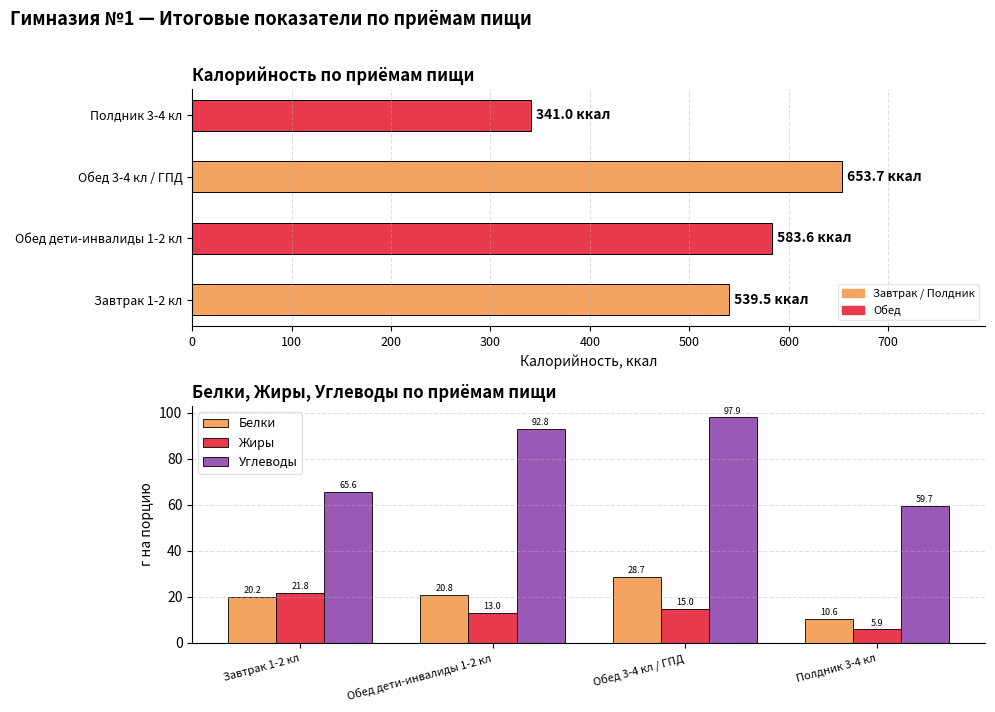

What is the minimum value shown in the chart?

5.9